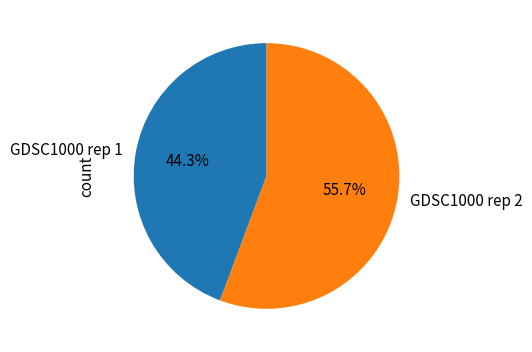

Does GDSC1000 rep 2 represent more than half of the total?

Yes